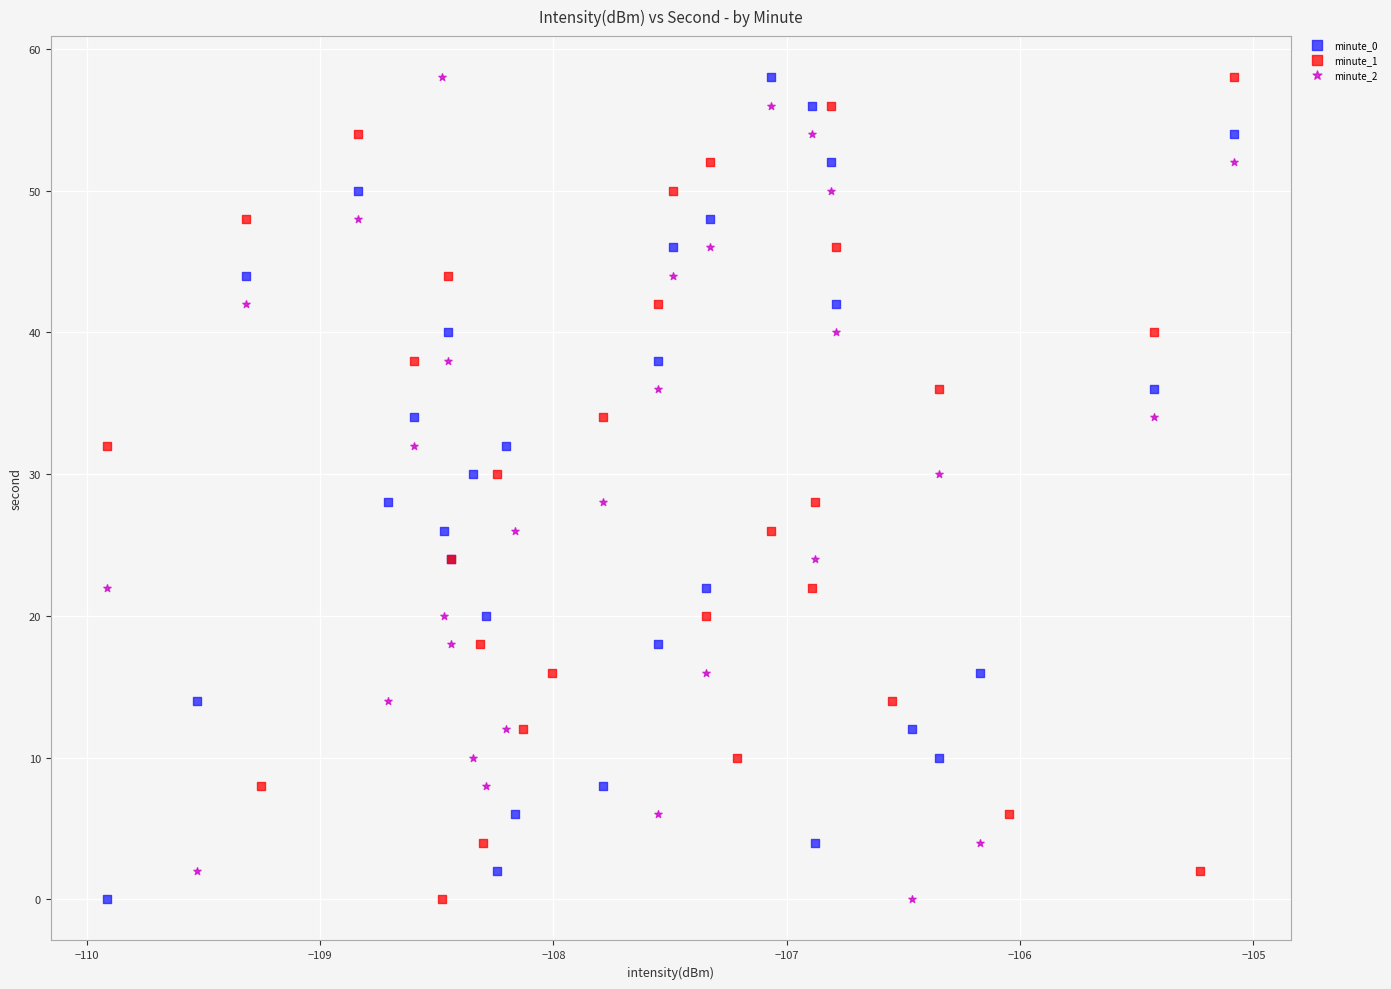

What are all the series names shown in the legend?

minute_0, minute_1, minute_2